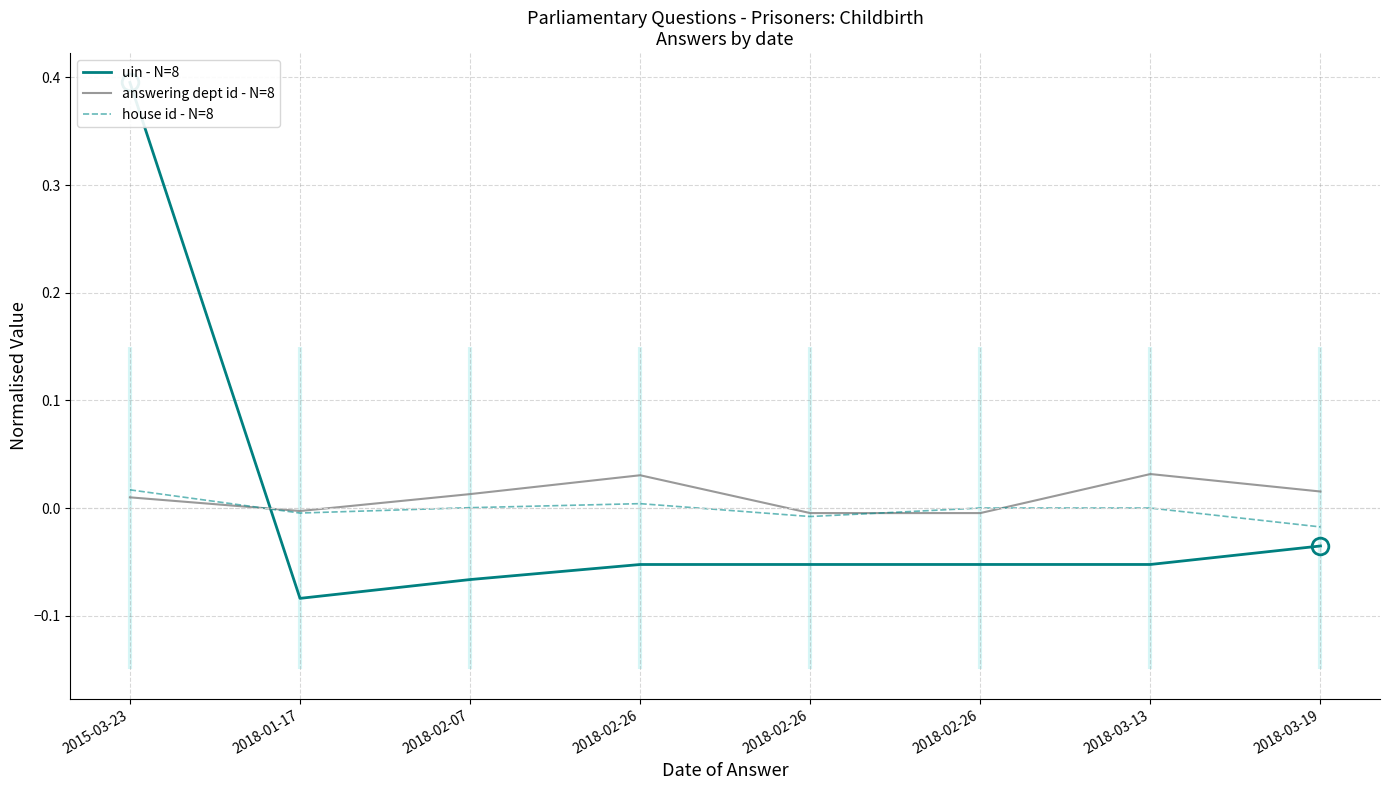

True or false: house id - N=8 has a value of -0.0 at 2018-01-17.

False